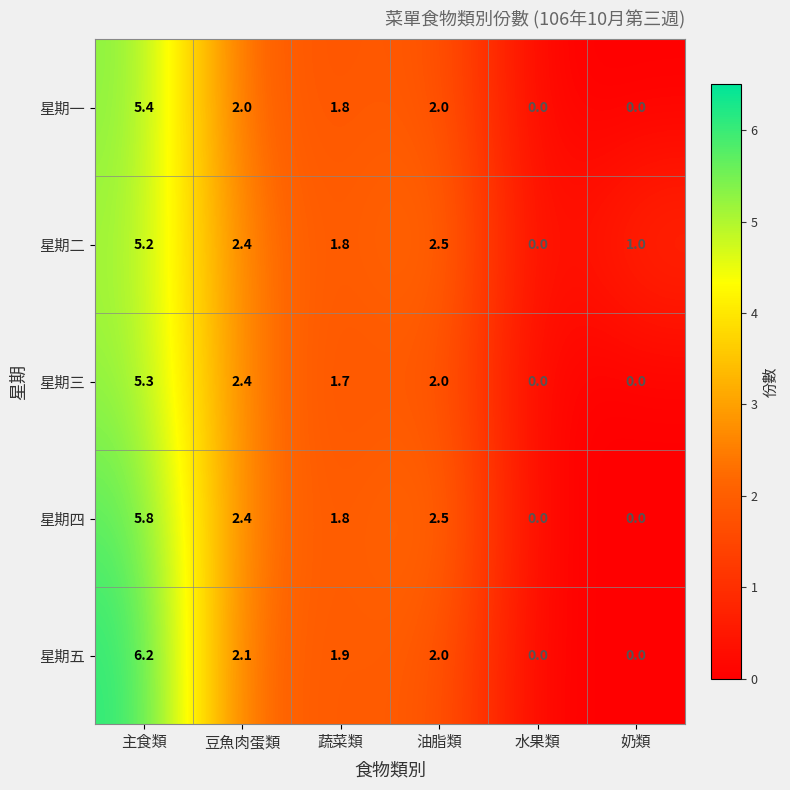

What is the total value across all series at 蔬菜類?

9.0